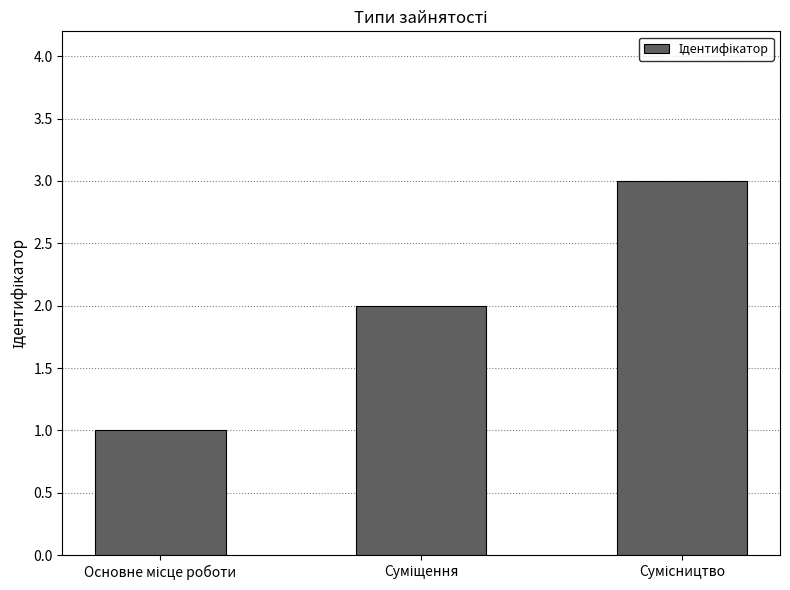

What is the value of the 1st bar from the left?

1